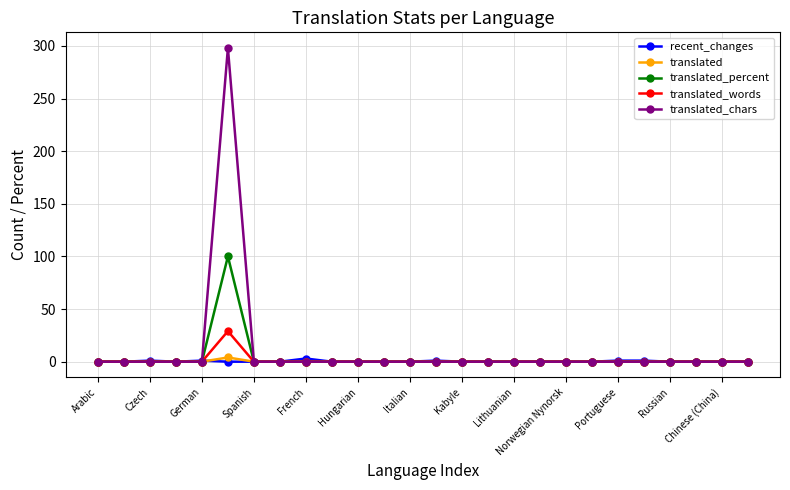

What is the greatest value displayed?

298